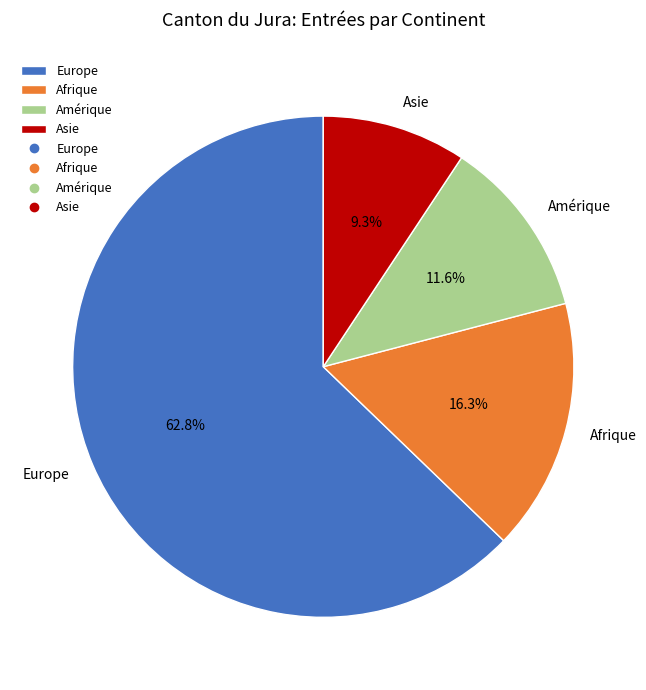

How many segments does this pie chart have?

4